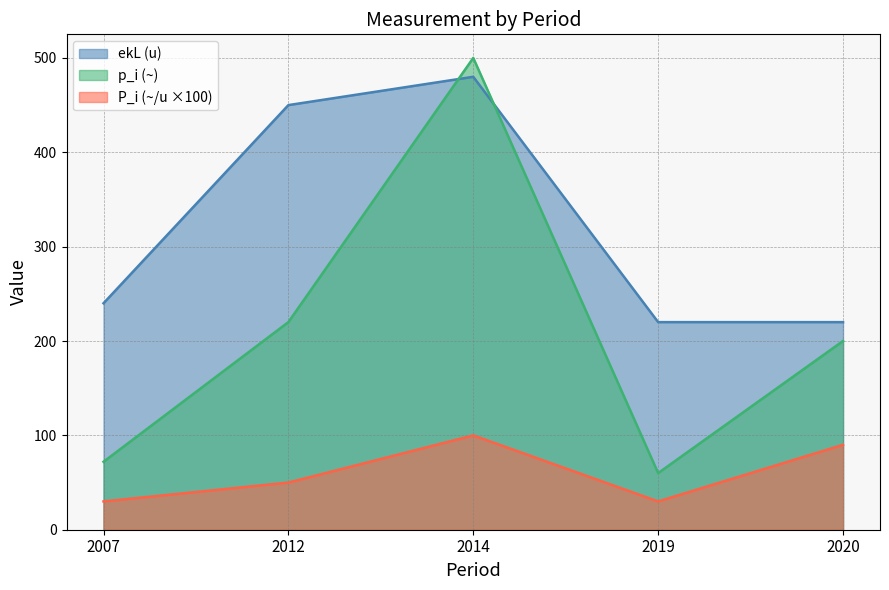

What is the smallest value displayed?

30